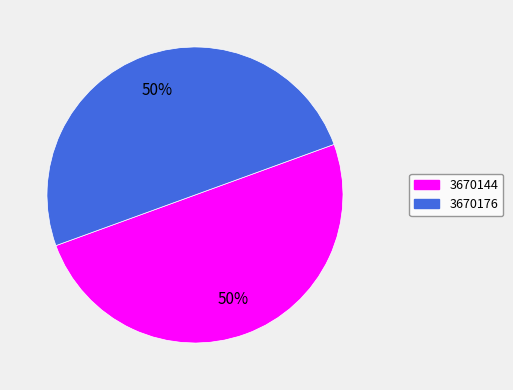

Is it true that 3670176 is 50% of the pie?

True